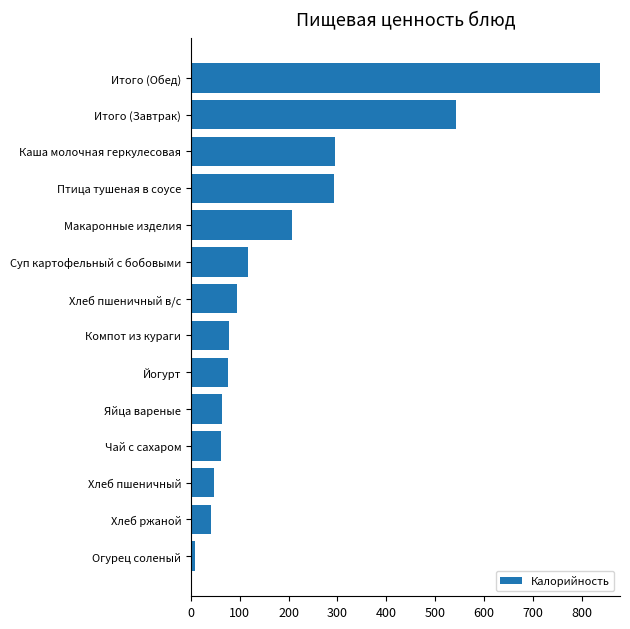

The value at Яйца вареные is 27.7. True or false?

False